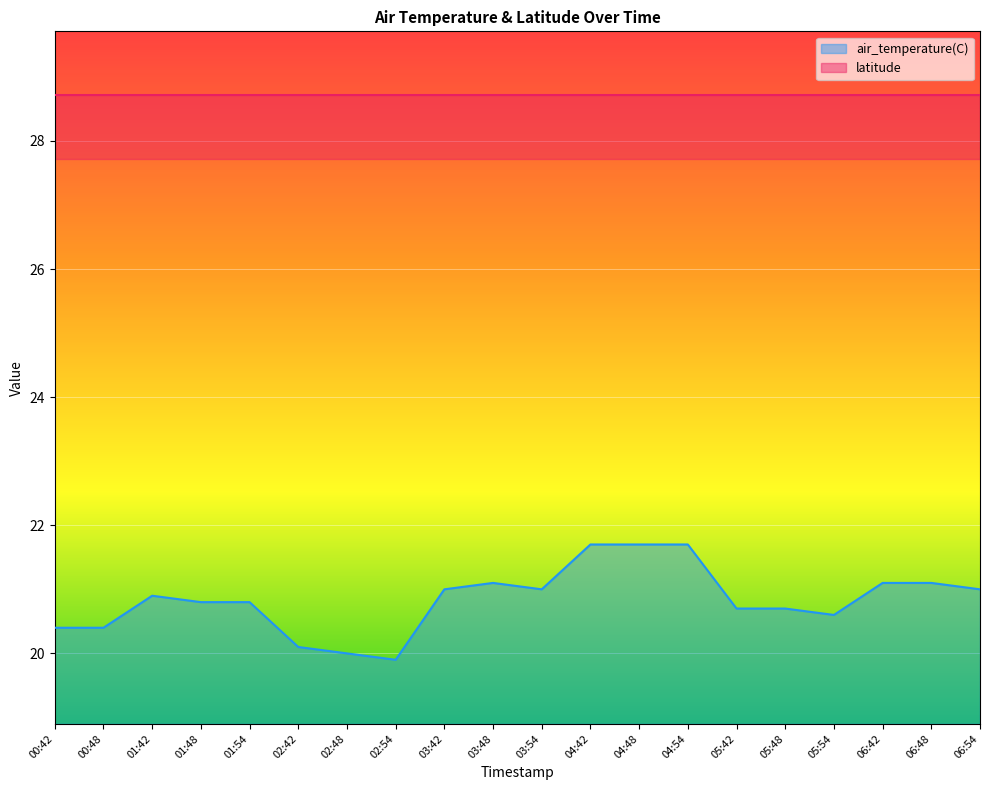

Reading left to right, what are all the values shown in this chart?

20.4	20.4	20.9	20.8	20.8	20.1	20.0	19.9	21.0	21.1	21.0	21.7	21.7	21.7	20.7	20.7	20.6	21.1	21.1	21.0